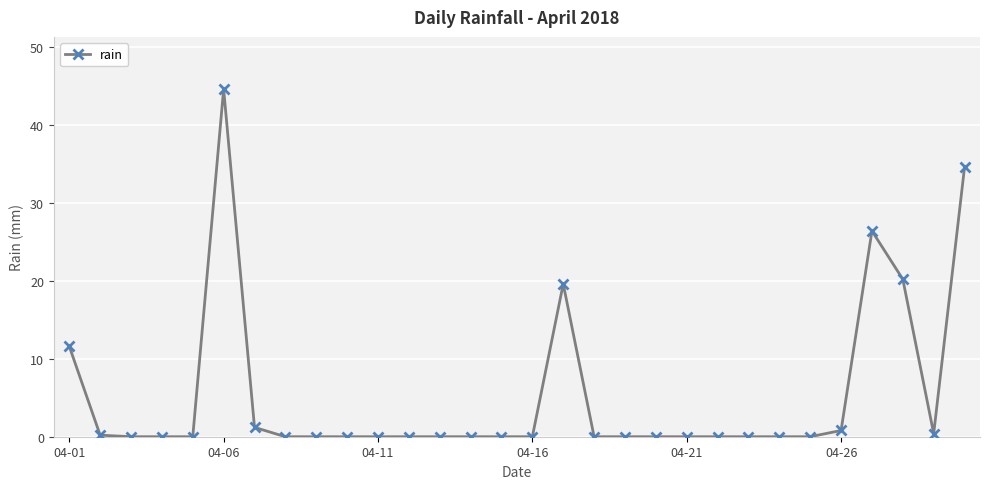

What is the average value?

5.3